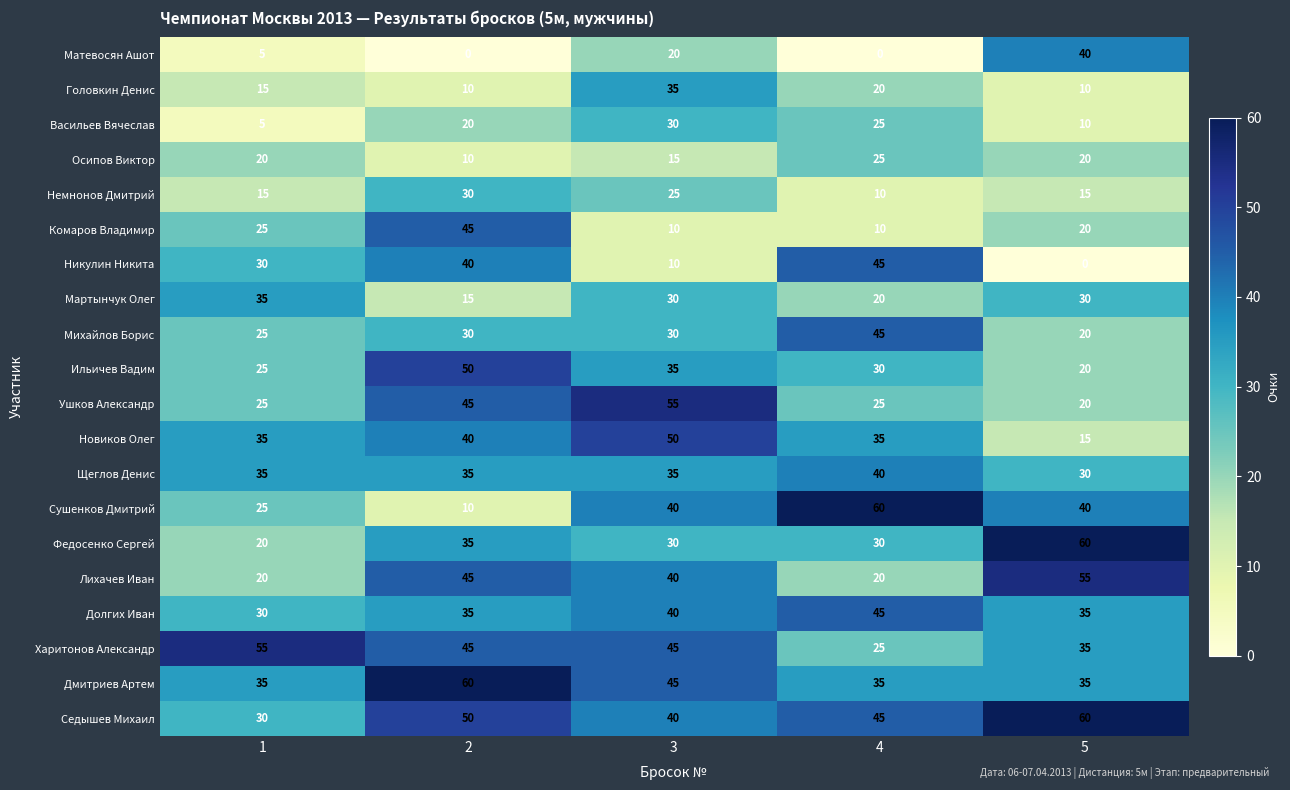

What is the difference between the second highest and minimum values in the Щеглов Денис series?

5